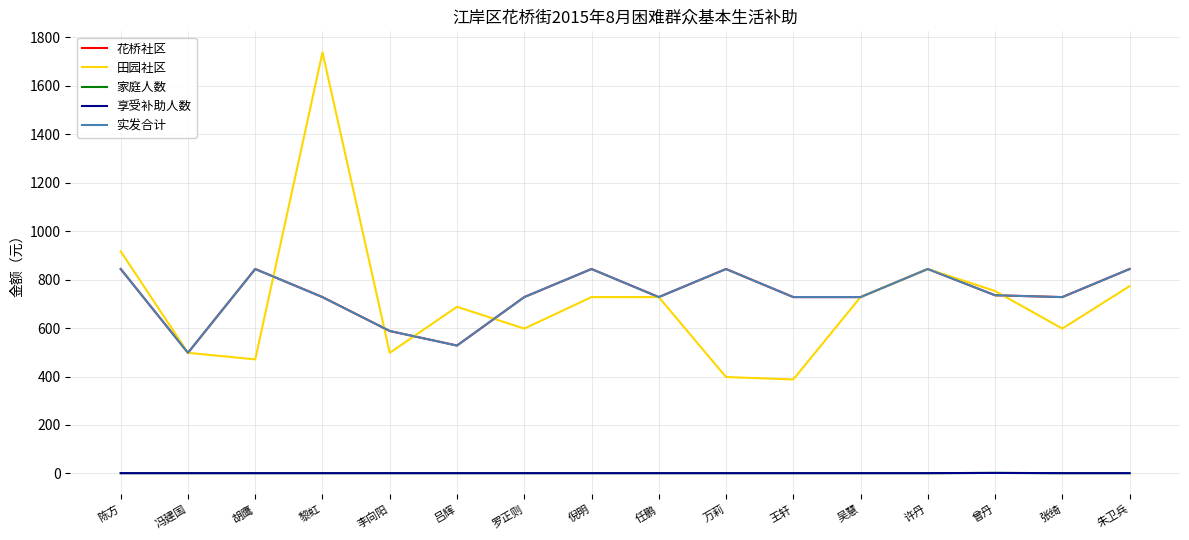

Which category has the highest value in the 享受补助人数 series?

曾丹